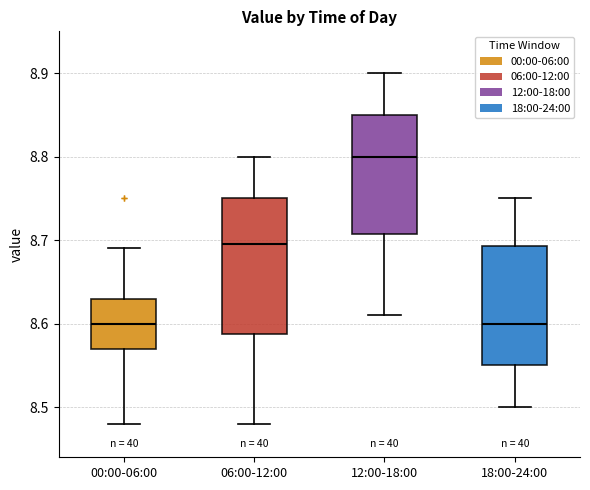

Which box's median line is the highest?

12:00-18:00